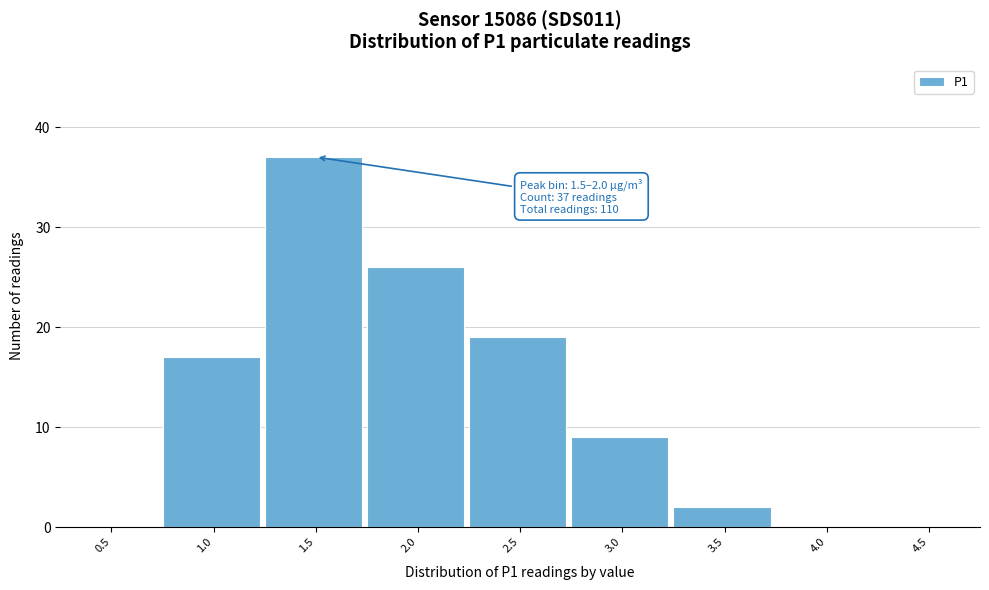

Reading left to right, what are all the values shown in this chart?

0.5=0	1.0=17	1.5=37	2.0=26	2.5=19	3.0=9	3.5=2	4.0=0	4.5=0